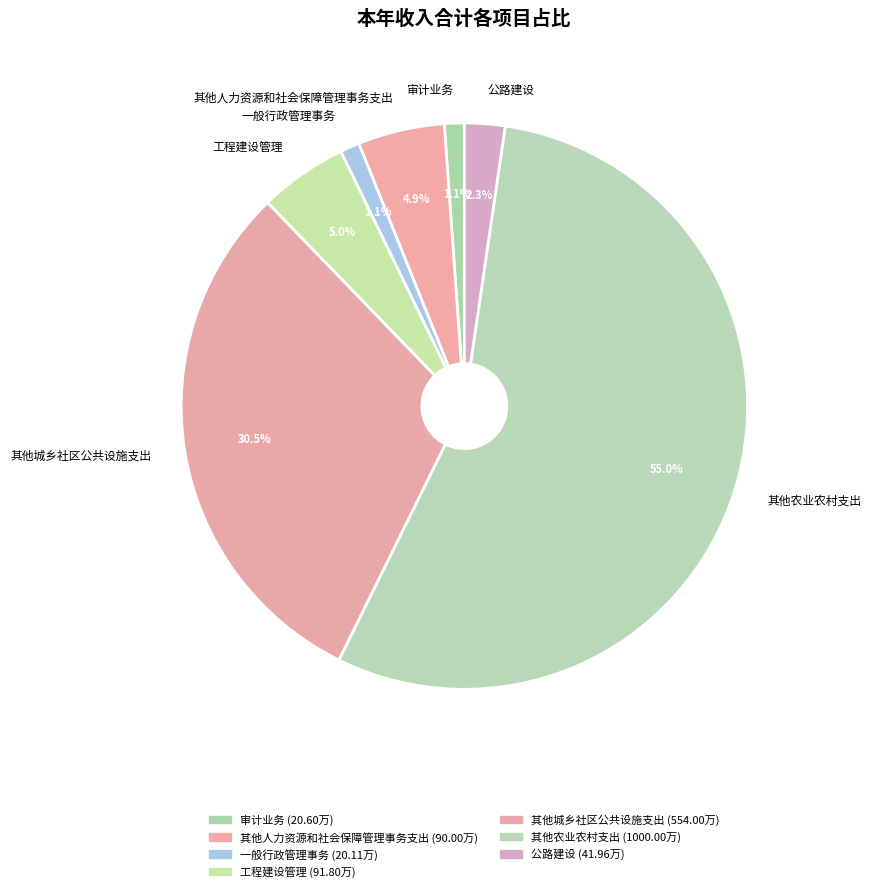

Which slice is the largest?

其他农业农村支出